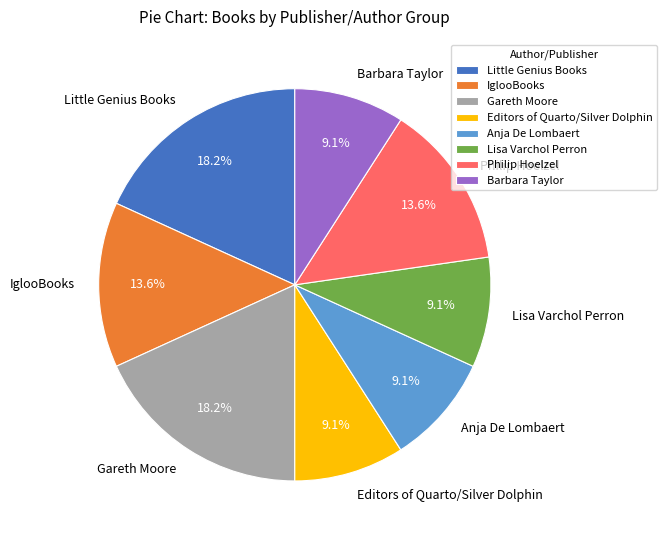

How many segments does this pie chart have?

8